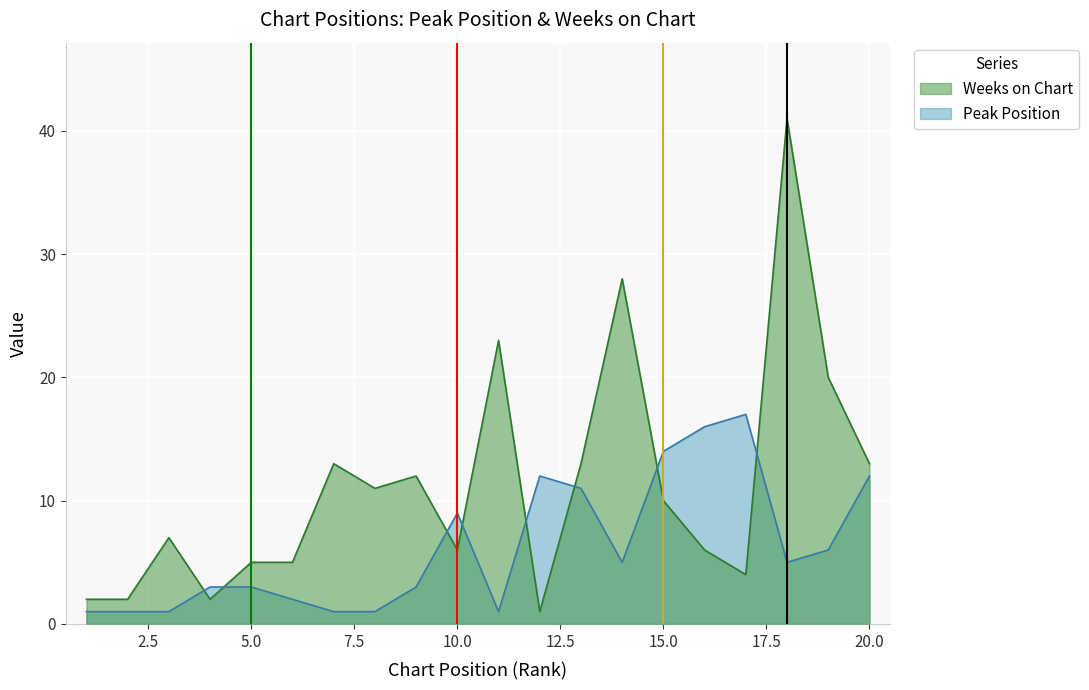

Which series has the largest range (max minus min)?

Weeks on Chart